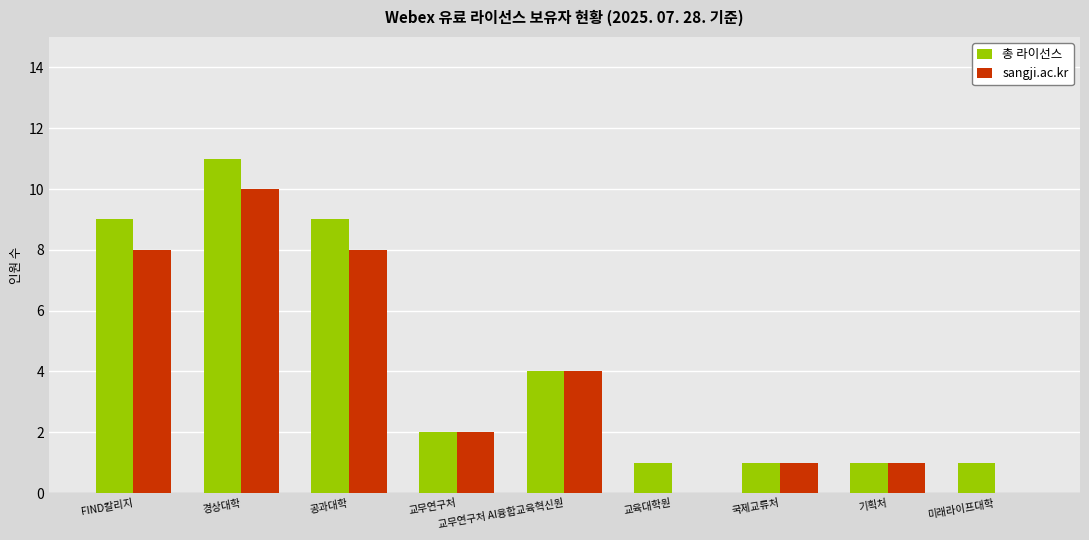

Reading left to right, transcribe all the data shown in this chart.

총 라이선스: FIND칼리지=9	경상대학=11	공과대학=9	교무연구처=2	교무연구처 AI융합교육혁신원=4	교육대학원=1	국제교류처=1	기획처=1	미래라이프대학=1
sangji.ac.kr: FIND칼리지=8	경상대학=10	공과대학=8	교무연구처=2	교무연구처 AI융합교육혁신원=4	교육대학원=0	국제교류처=1	기획처=1	미래라이프대학=0